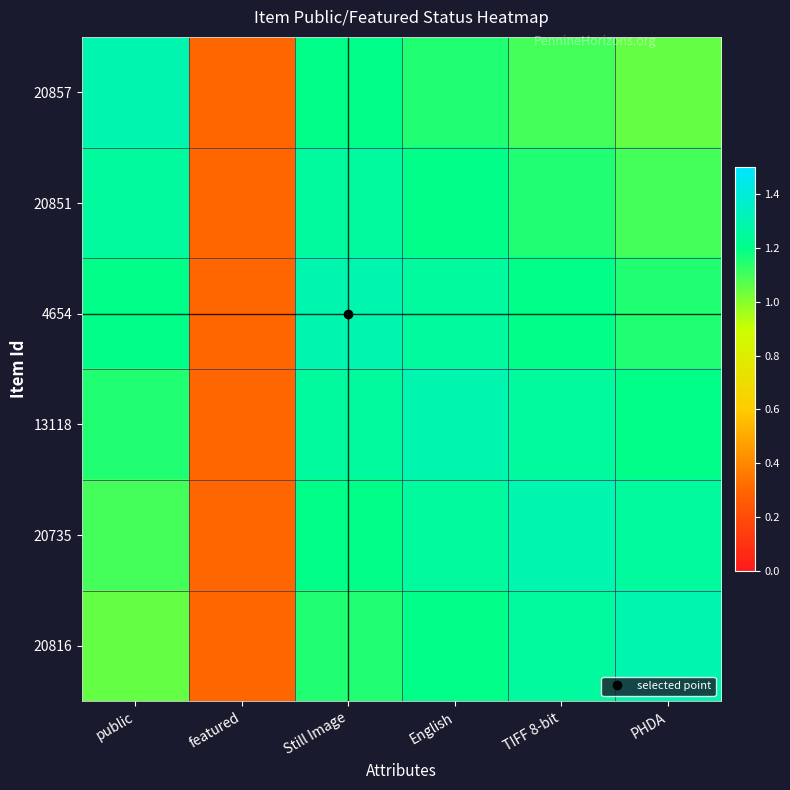

What is the maximum value shown in the chart?

1.3